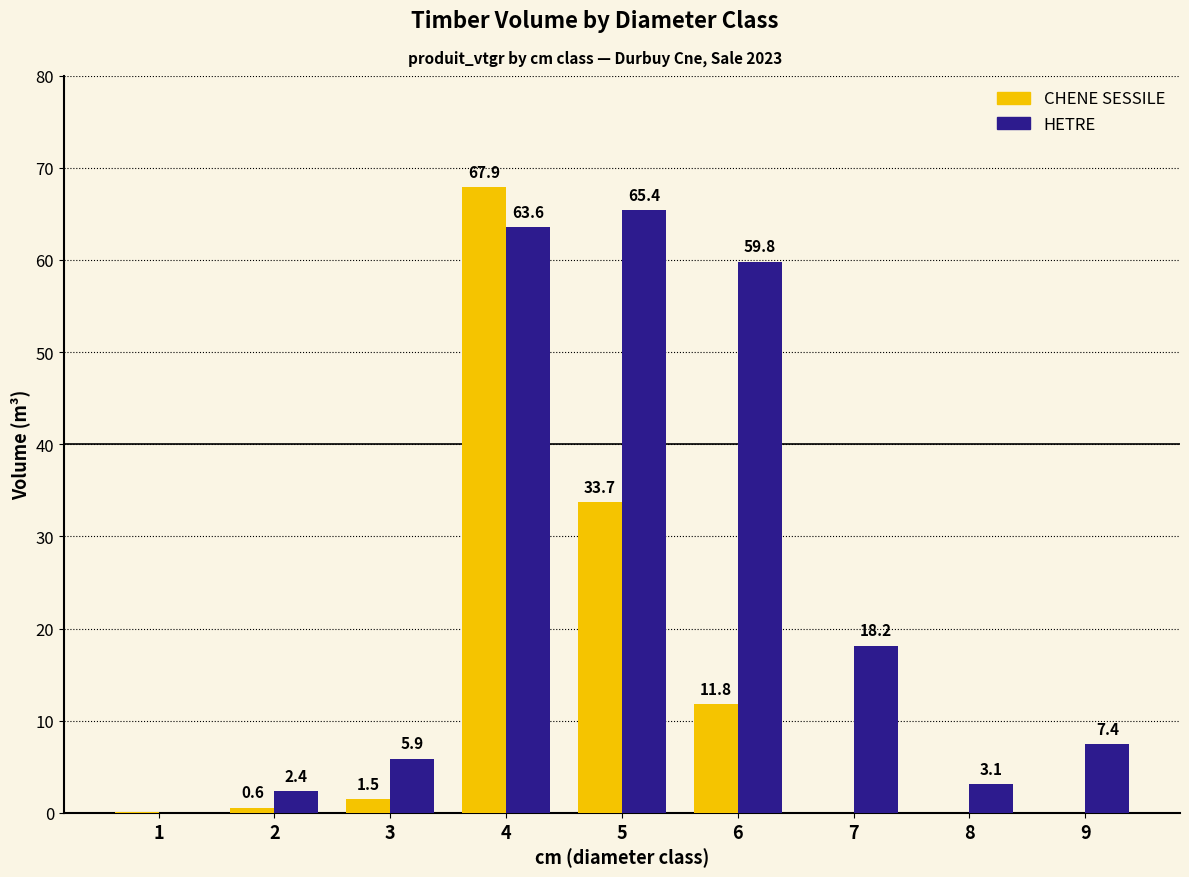

What is the maximum value shown in the chart?

67.9